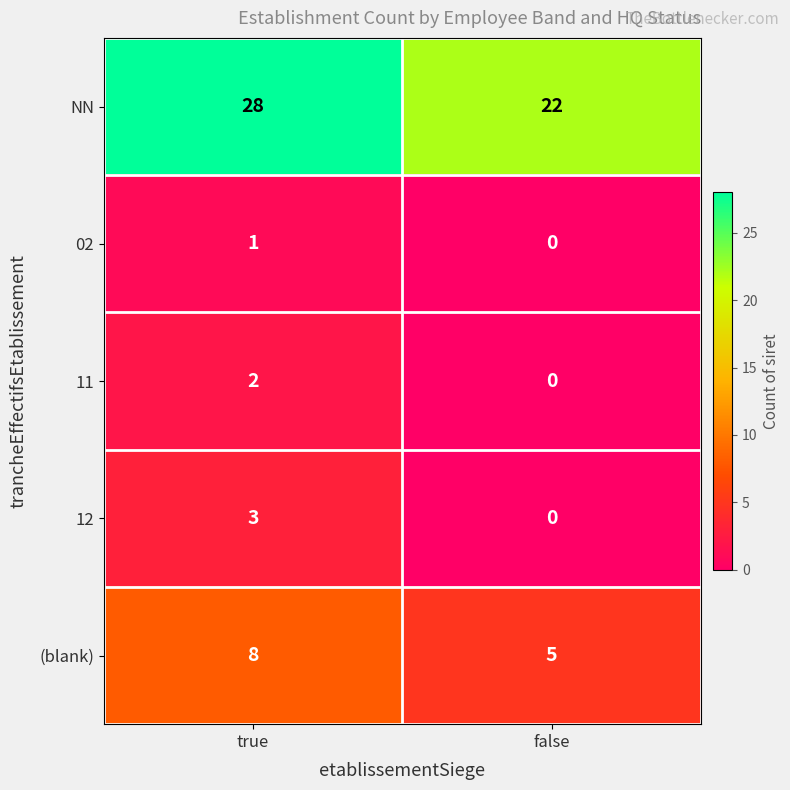

Which series has the widest spread of values?

NN